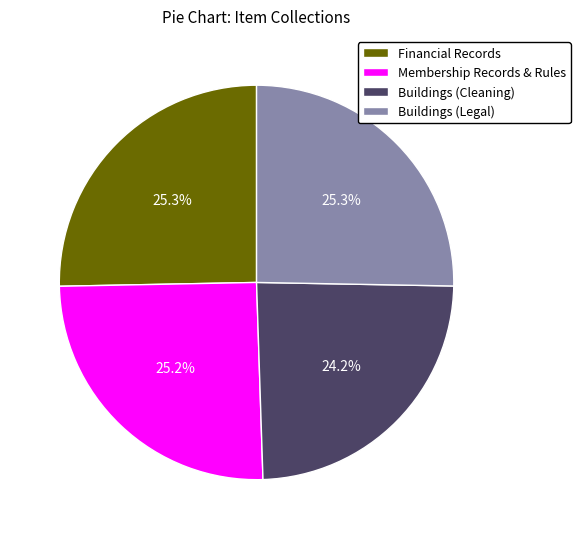

What is the smallest slice in the pie chart?

Buildings (Cleaning)